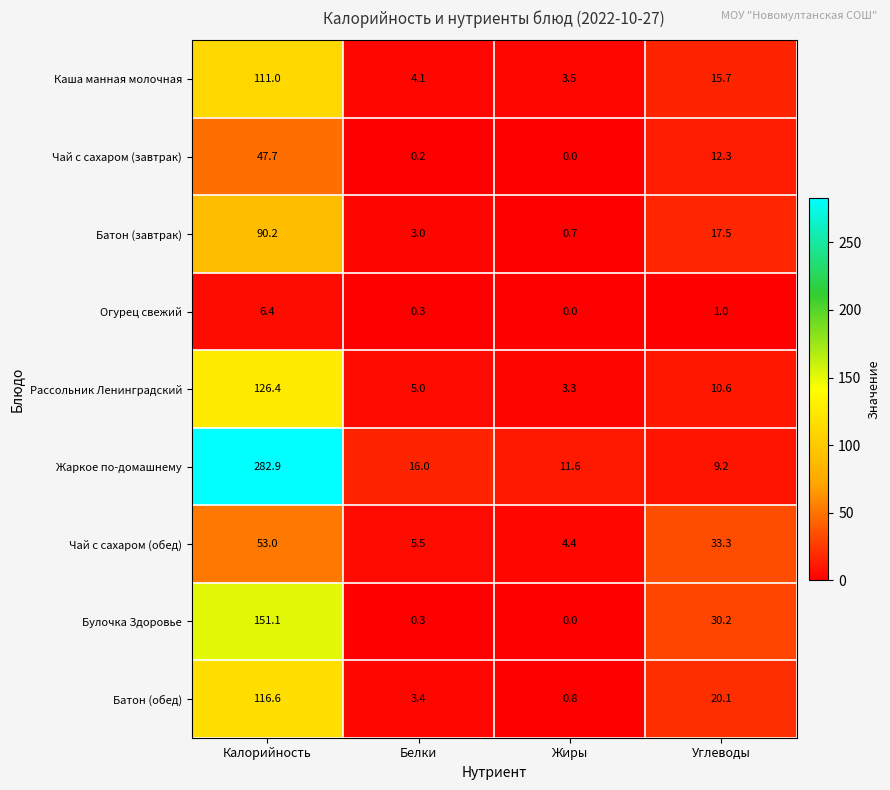

At which label does Жаркое по-домашнему first exceed 16?

Калорийность